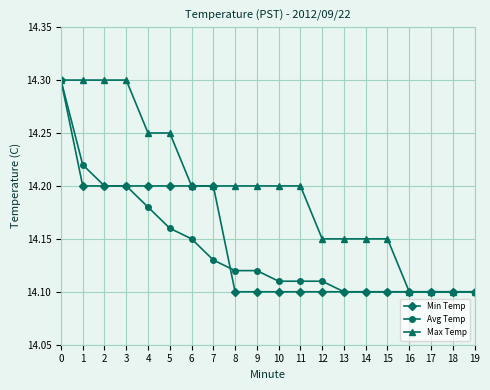

What is the sum of all Avg Temp values?

282.8